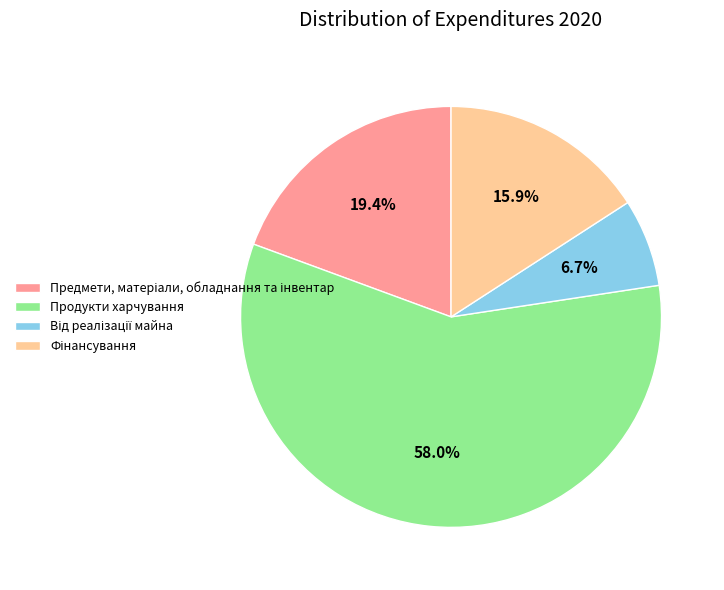

What is the largest slice in the pie chart?

Продукти харчування